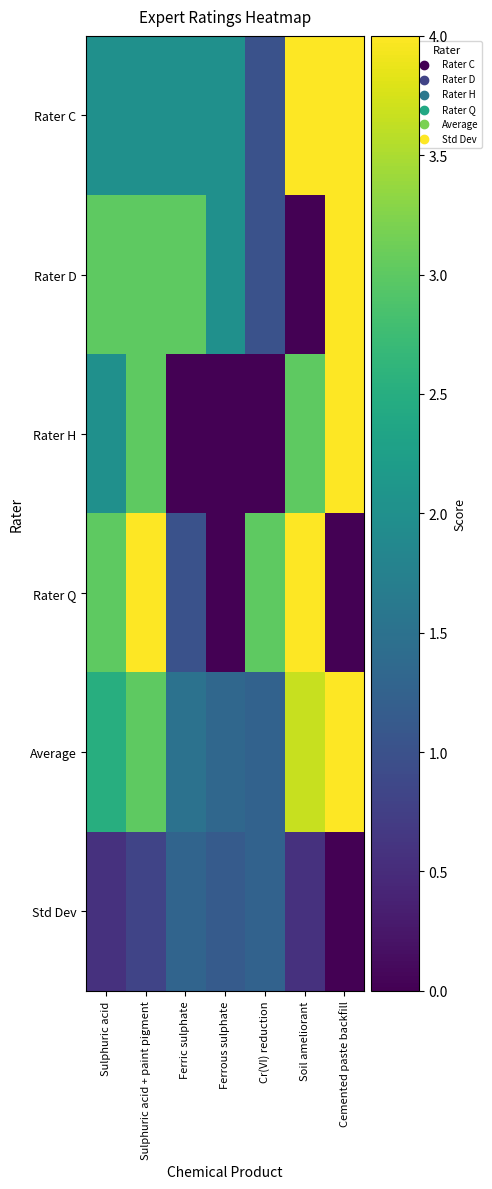

Rank the series by their maximum value, from highest to lowest.

Rater C, Rater D, Rater H, Rater Q, Average, Std Dev